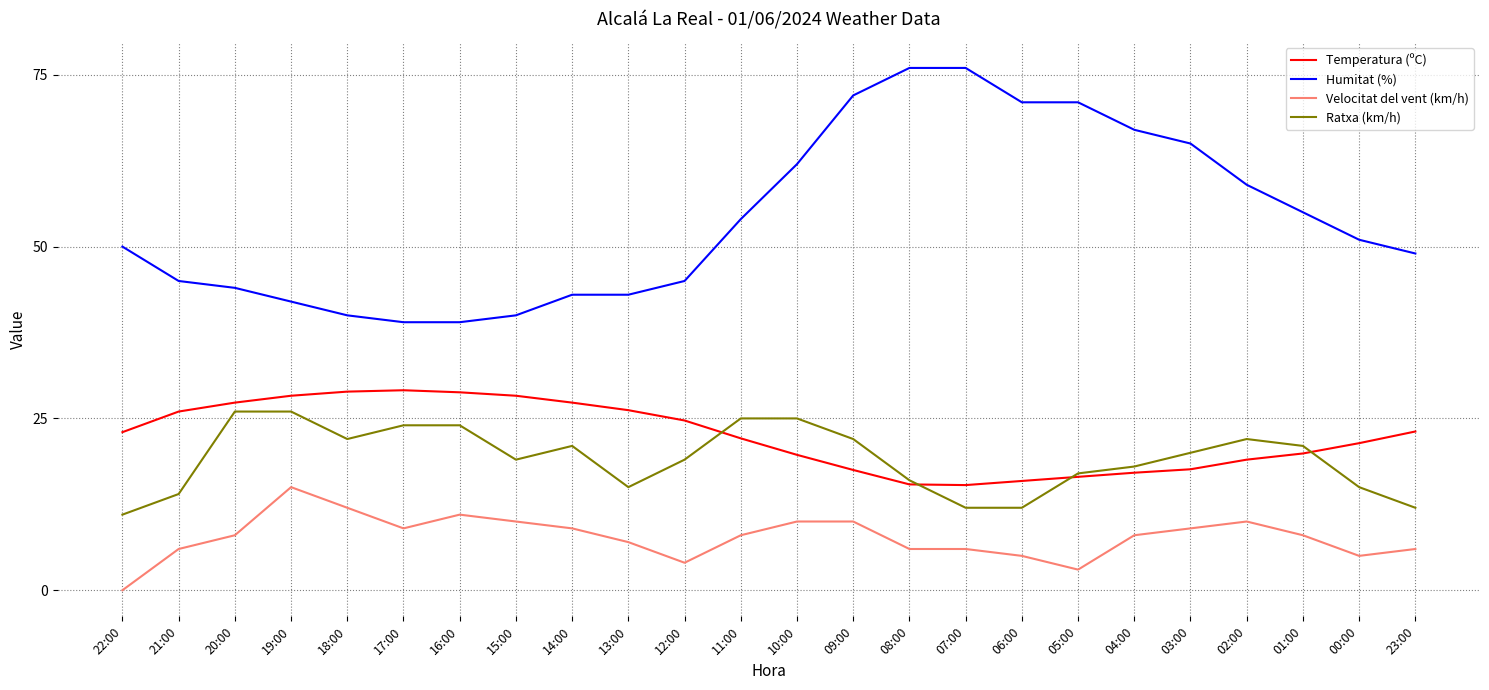

True or false: Humitat (%) and Velocitat del vent (km/h) cross at least once.

False